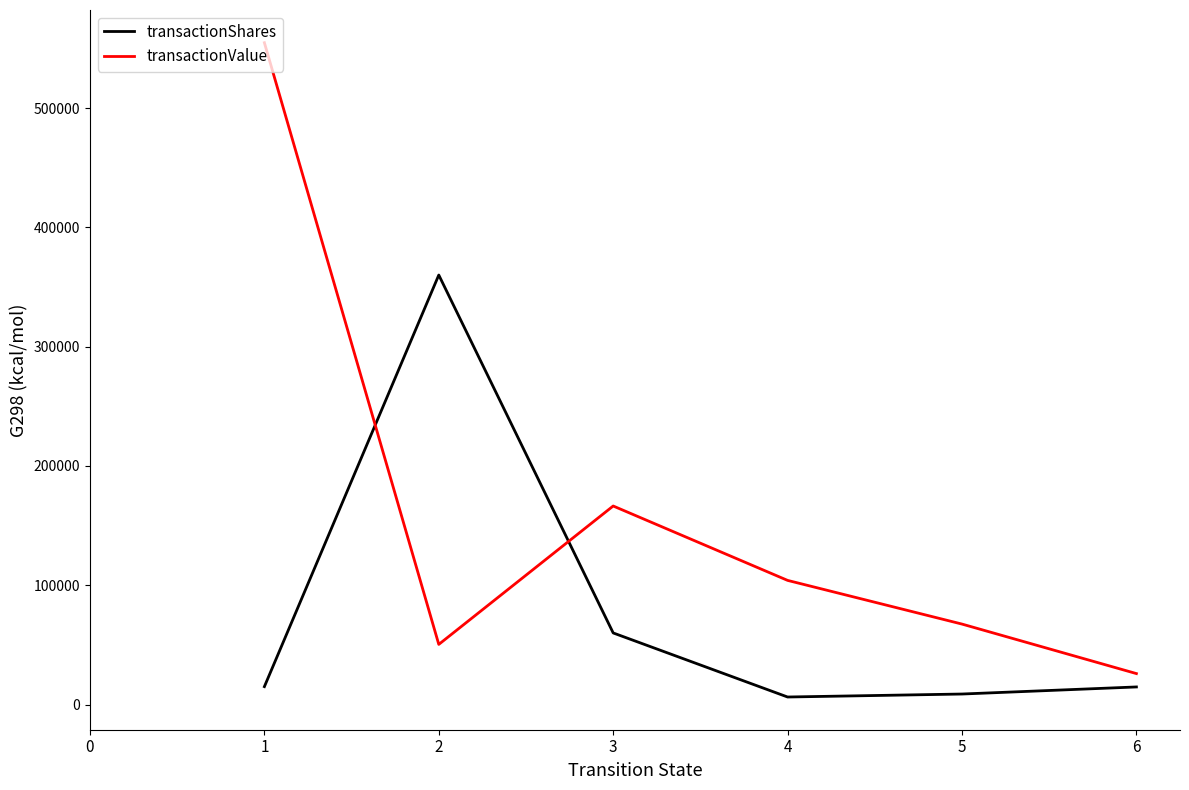

Which series has the largest total across all categories?

transactionValue